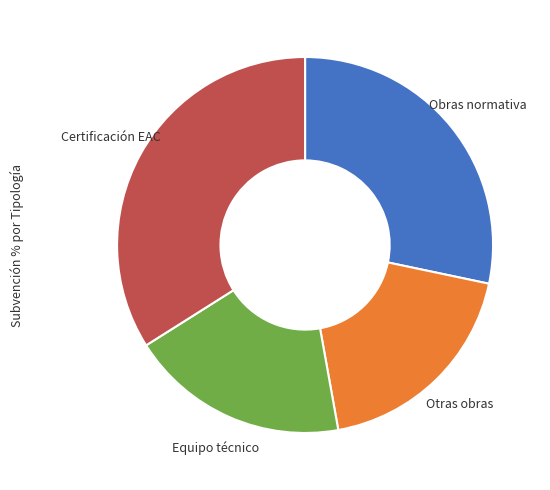

How many slices are in this pie chart?

4